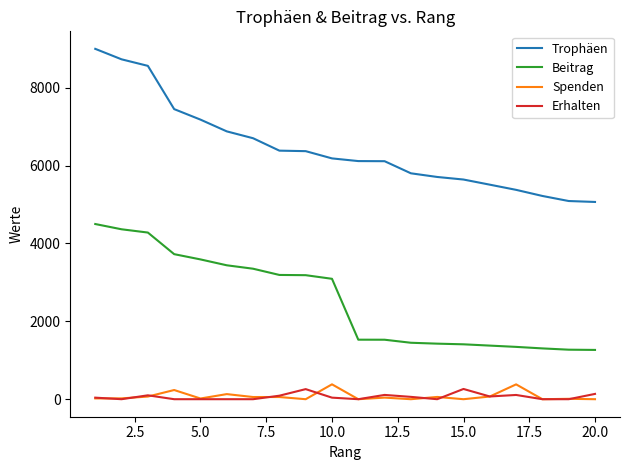

Which series has the widest spread of values?

Trophäen